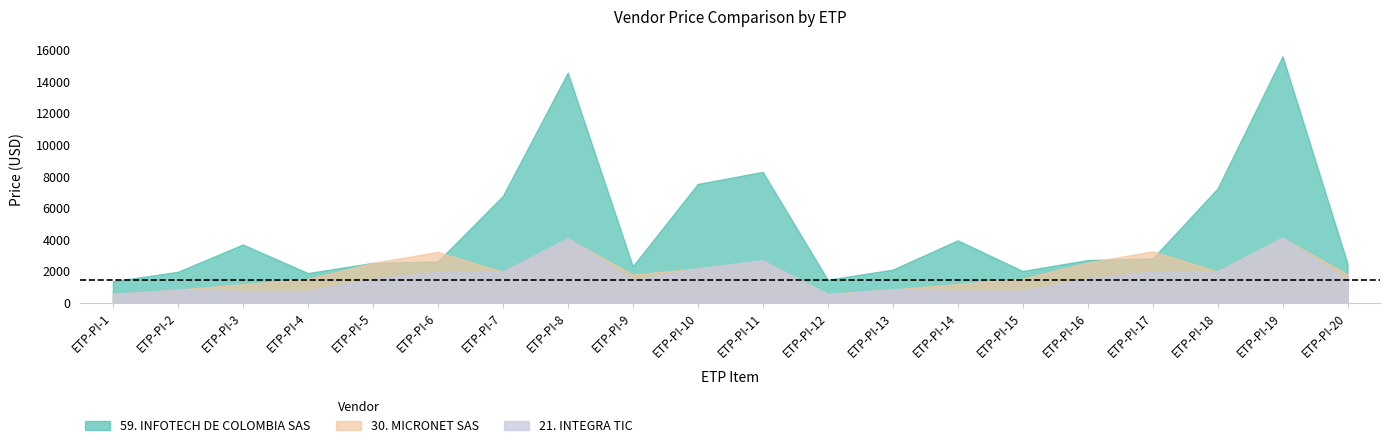

Does the chart display data point markers on the line(s)?

No